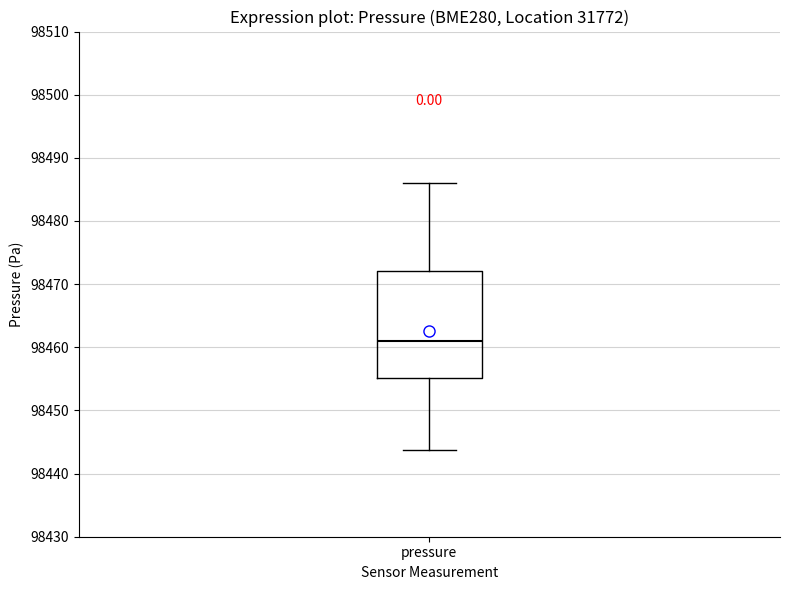

Where is the lower edge of the box for pressure on the y-axis? The values are not printed on the chart, so give them approximately, as read against the axis.

98455